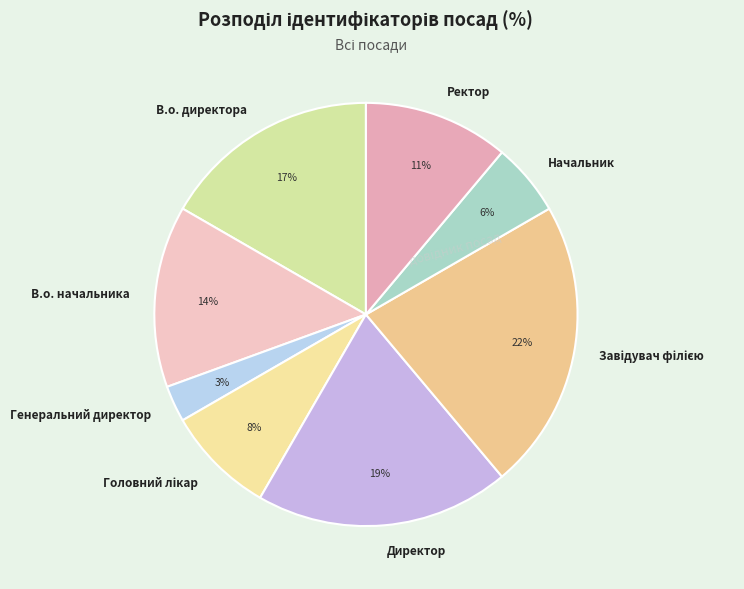

Which slice is the smallest?

Генеральний директор